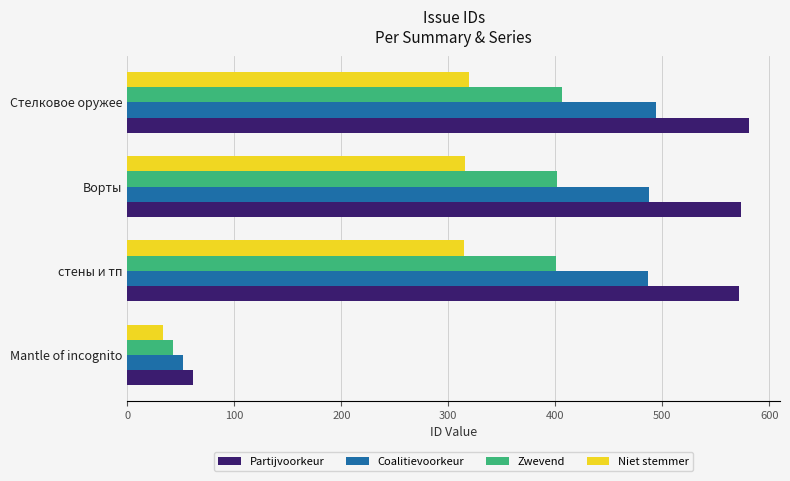

Read the Partijvoorkeur value at Ворты.

574.0